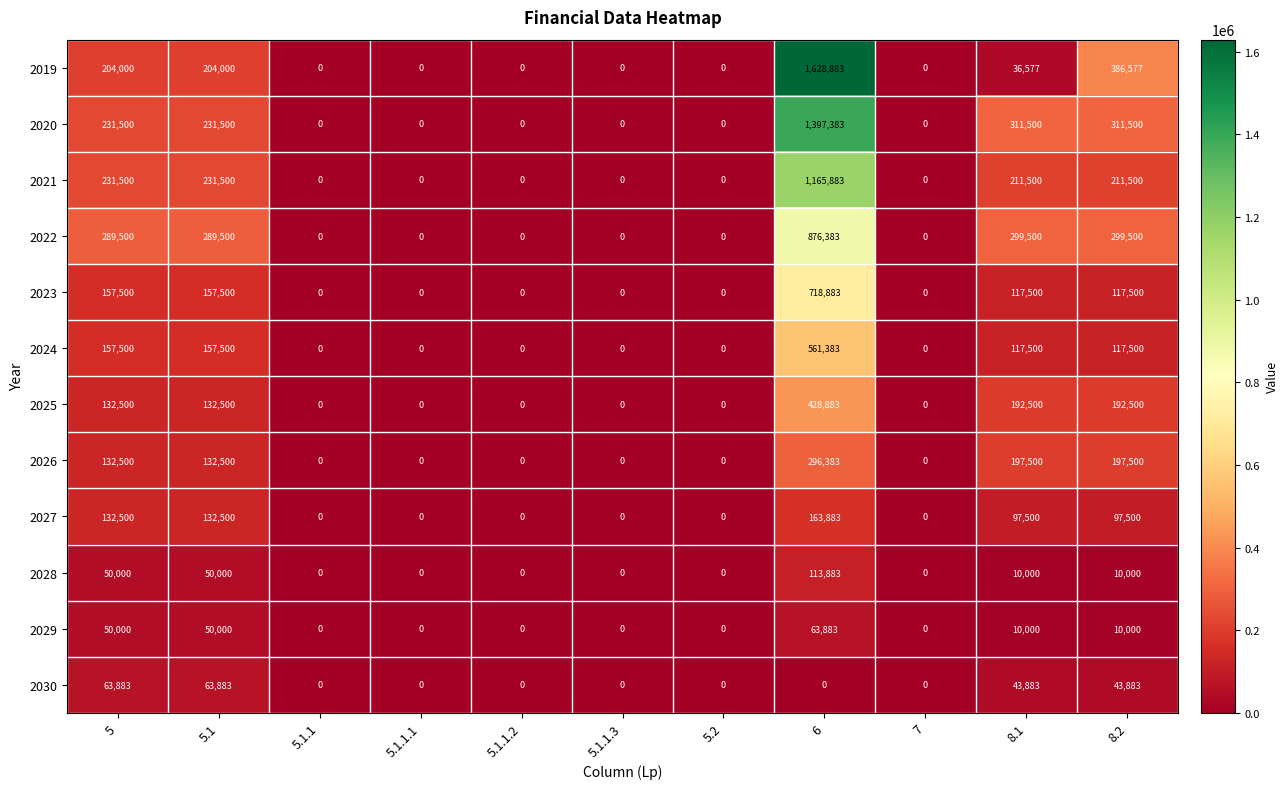

True or false: 2024 has a value of 196011 at 6.

False